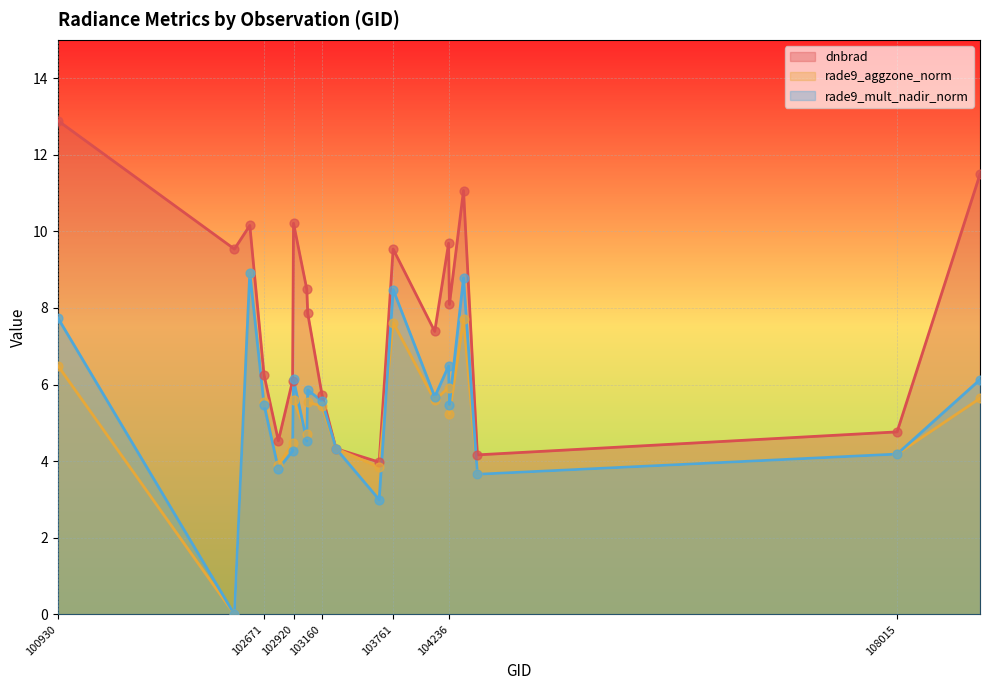

What is the total value across all series at 102920?

22.0